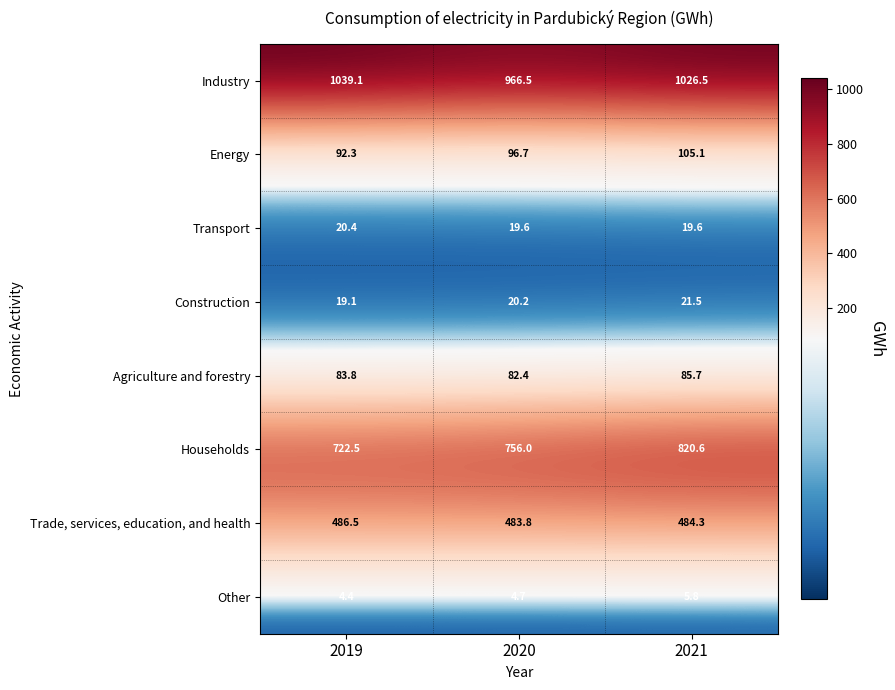

What is the difference between the maximum and minimum values in the Agriculture and forestry series?

3.3